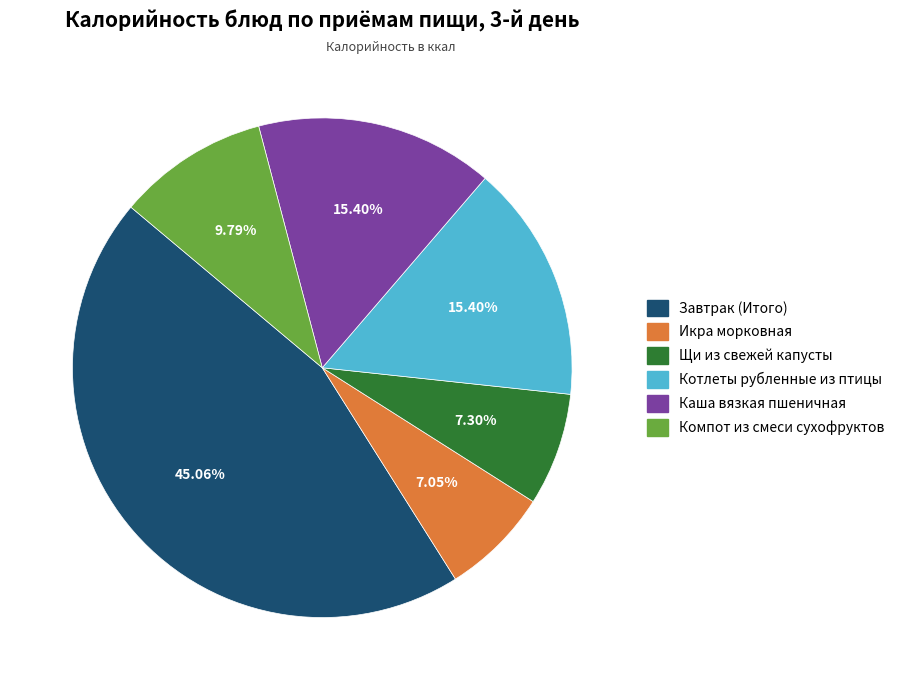

What portion of the pie excludes Завтрак (Итого)?

54.9%